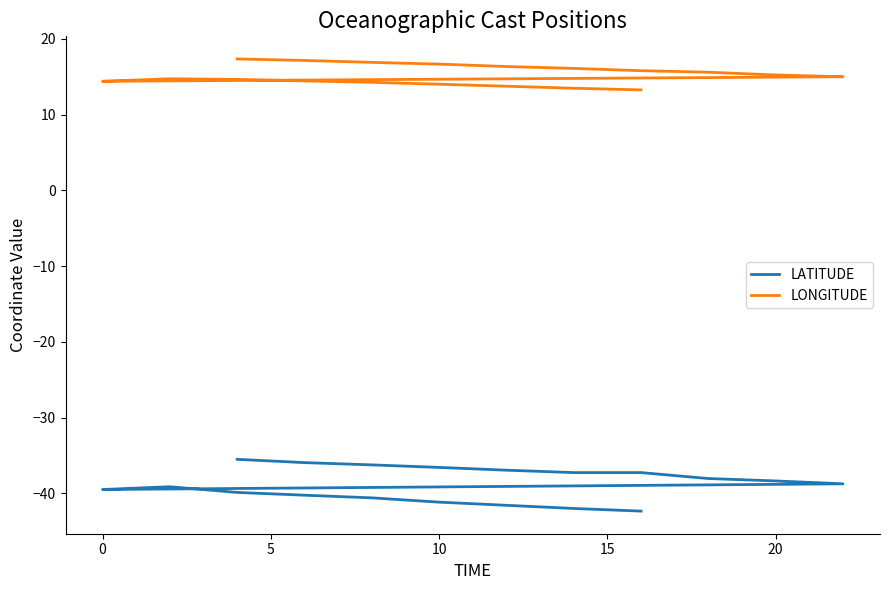

How many series are shown in this chart?

2